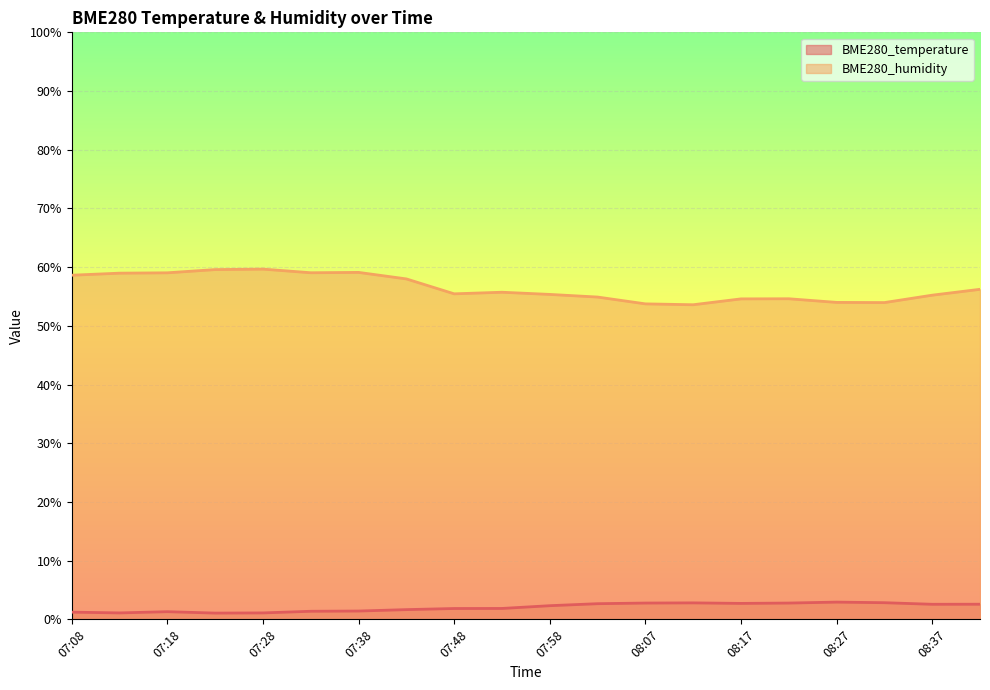

What is the maximum value shown in the chart?

59.7